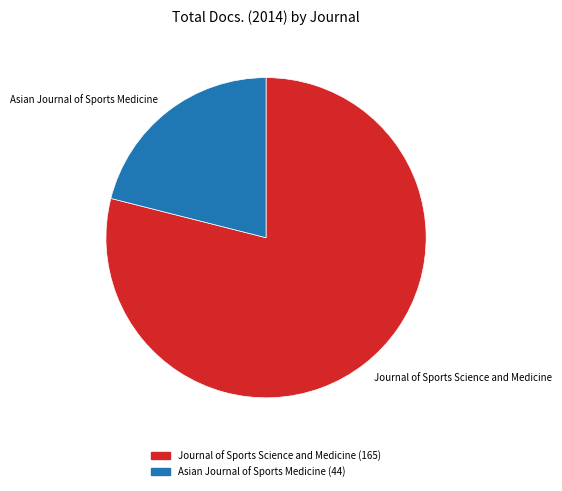

What is the largest slice in the pie chart?

Journal of Sports Science and Medicine